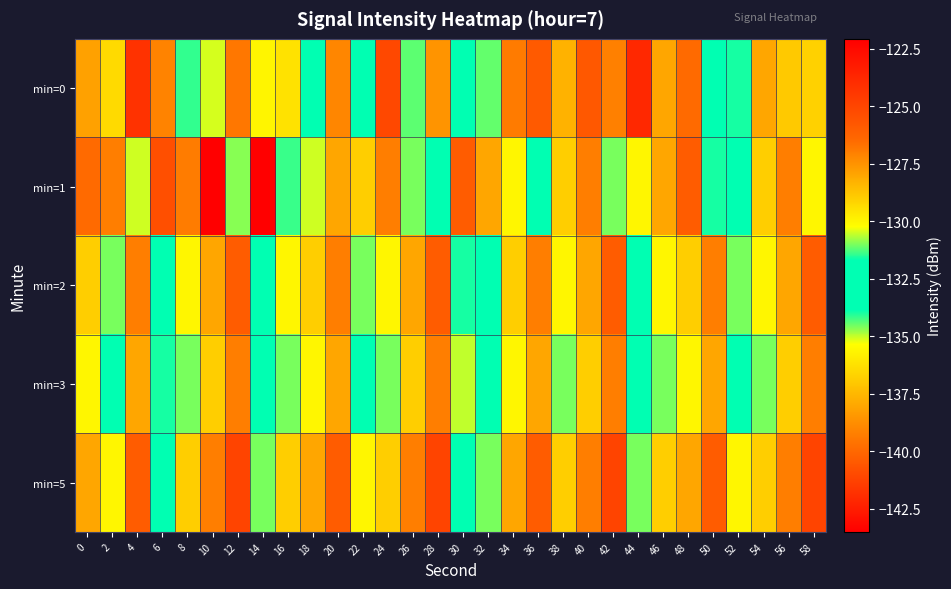

Reading right to left, extract all data points from this chart.

min=0: 58=-129.1	56=-128.9	54=-128.0	52=-131.6	50=-133.7	48=-126.5	46=-128.0	44=-123.8	42=-127.1	40=-125.8	38=-128.3	36=-125.9	34=-126.9	32=-134.4	30=-132.4	28=-138.6	26=-134.4	24=-125.1	22=-132.5	20=-127.2	18=-132.3	16=-129.5	14=-135.7	12=-139.5	10=-130.5	8=-131.4	6=-139.1	4=-124.2	2=-129.3	0=-127.9
min=1: 58=-130.0	56=-127.0	54=-129.0	52=-132.0	50=-134.0	48=-126.0	46=-128.0	44=-130.0	42=-131.0	40=-127.0	38=-129.0	36=-132.0	34=-130.0	32=-128.0	30=-126.0	28=-133.0	26=-131.0	24=-127.0	22=-129.0	20=-128.0	18=-130.5	16=-131.4	14=-122.1	12=-134.7	10=-143.5	8=-127.0	6=-140.8	4=-135.1	2=-127.0	0=-126.5
min=2: 58=-126.0	56=-128.0	54=-130.0	52=-131.0	50=-127.0	48=-129.0	46=-130.0	44=-132.0	42=-126.0	40=-128.0	38=-130.0	36=-127.0	34=-129.0	32=-132.0	30=-134.0	28=-126.0	26=-128.0	24=-130.0	22=-131.0	20=-127.0	18=-129.0	16=-130.0	14=-132.0	12=-126.0	10=-128.0	8=-130.0	6=-133.0	4=-127.0	2=-131.0	0=-129.0
min=3: 58=-127.0	56=-129.0	54=-131.0	52=-132.0	50=-128.0	48=-130.0	46=-131.0	44=-133.0	42=-127.0	40=-129.0	38=-131.0	36=-128.0	34=-130.0	32=-133.0	30=-135.0	28=-127.0	26=-129.0	24=-131.0	22=-132.0	20=-128.0	18=-130.0	16=-131.0	14=-133.0	12=-127.0	10=-129.0	8=-131.0	6=-134.0	4=-128.0	2=-132.0	0=-130.0
min=5: 58=-125.0	56=-127.0	54=-129.0	52=-130.0	50=-126.0	48=-128.0	46=-129.0	44=-131.0	42=-125.0	40=-127.0	38=-129.0	36=-126.0	34=-128.0	32=-131.0	30=-133.0	28=-125.0	26=-127.0	24=-129.0	22=-130.0	20=-126.0	18=-128.0	16=-129.0	14=-131.0	12=-125.0	10=-127.0	8=-129.0	6=-132.0	4=-126.0	2=-130.0	0=-128.0